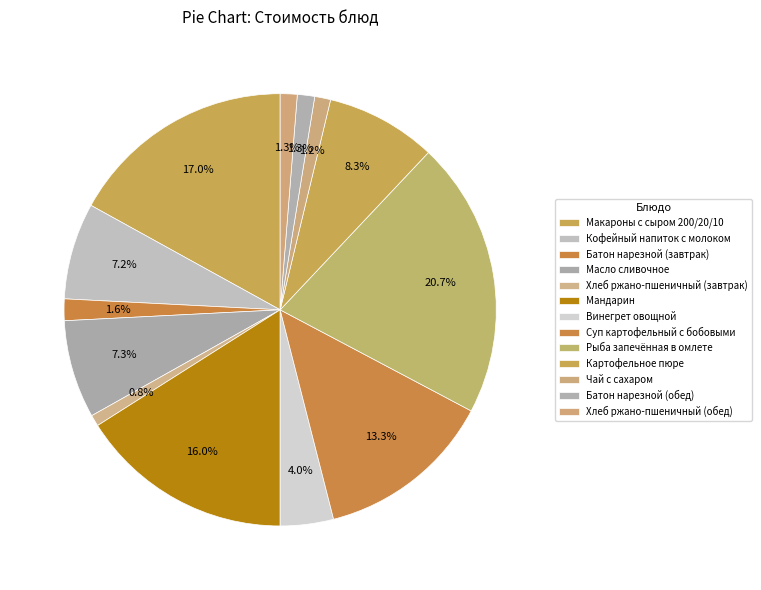

How many segments does this pie chart have?

13